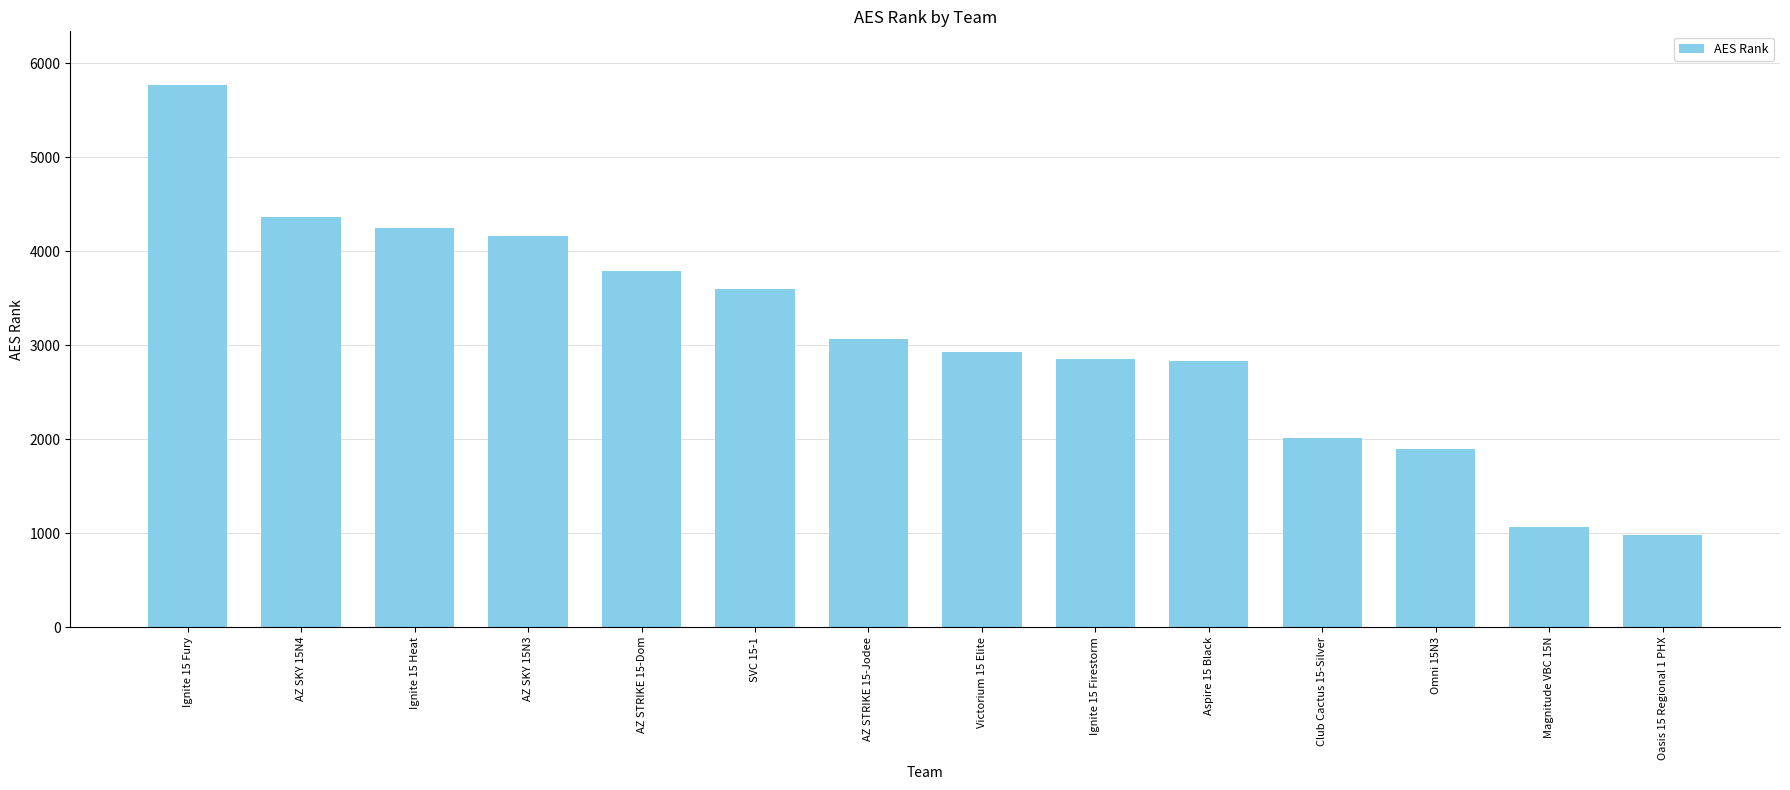

Is it true that the value at Club Cactus 15-Silver is 925?

False